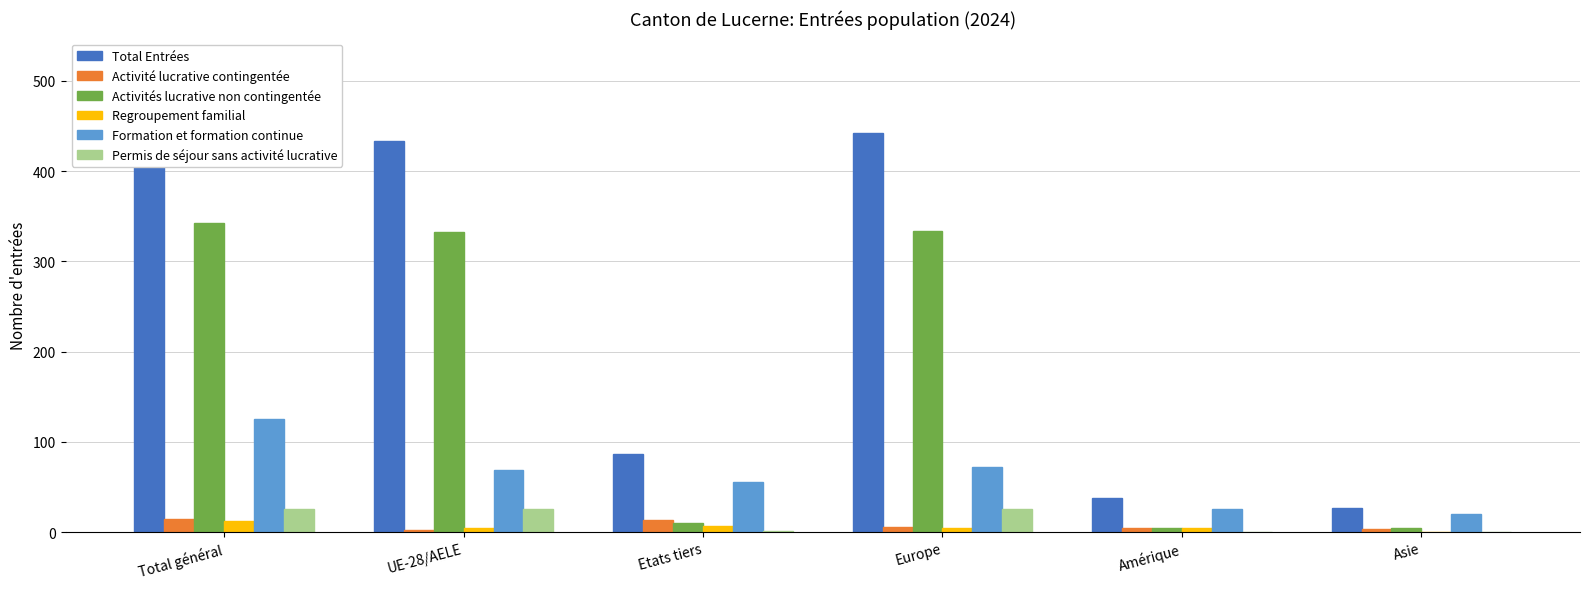

What is the difference between the maximum and minimum values in the Permis de séjour sans activité lucrative series?

26